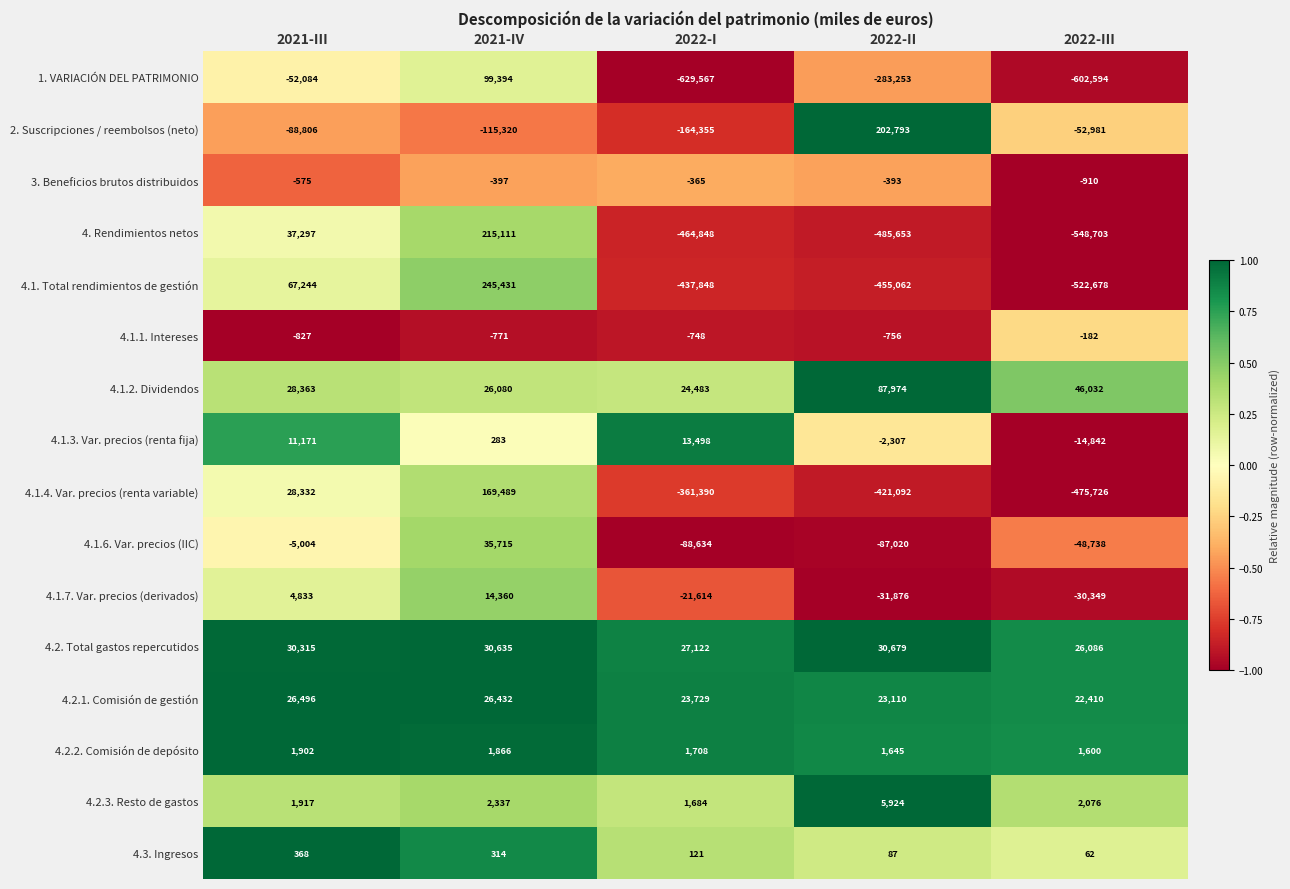

What is the sum of all 4.1.1. Intereses values?

-3284